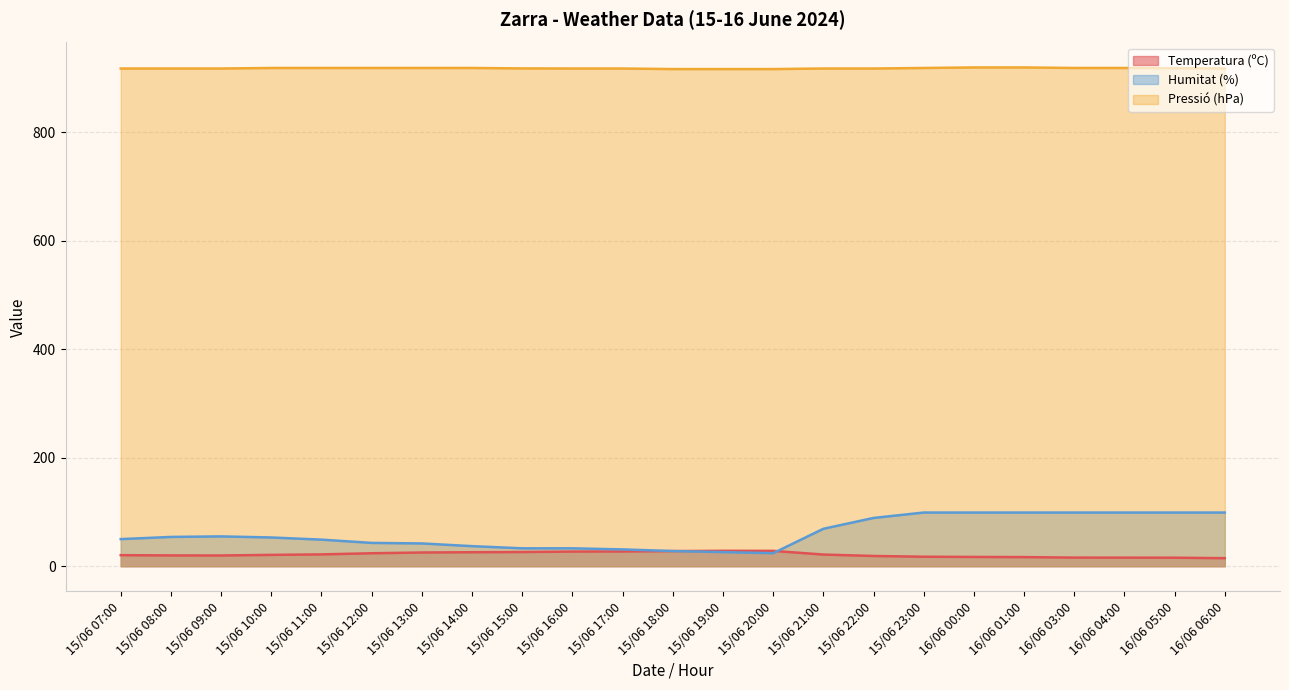

True or false: Pressió (hPa) has more than 1 interior local peaks.

False